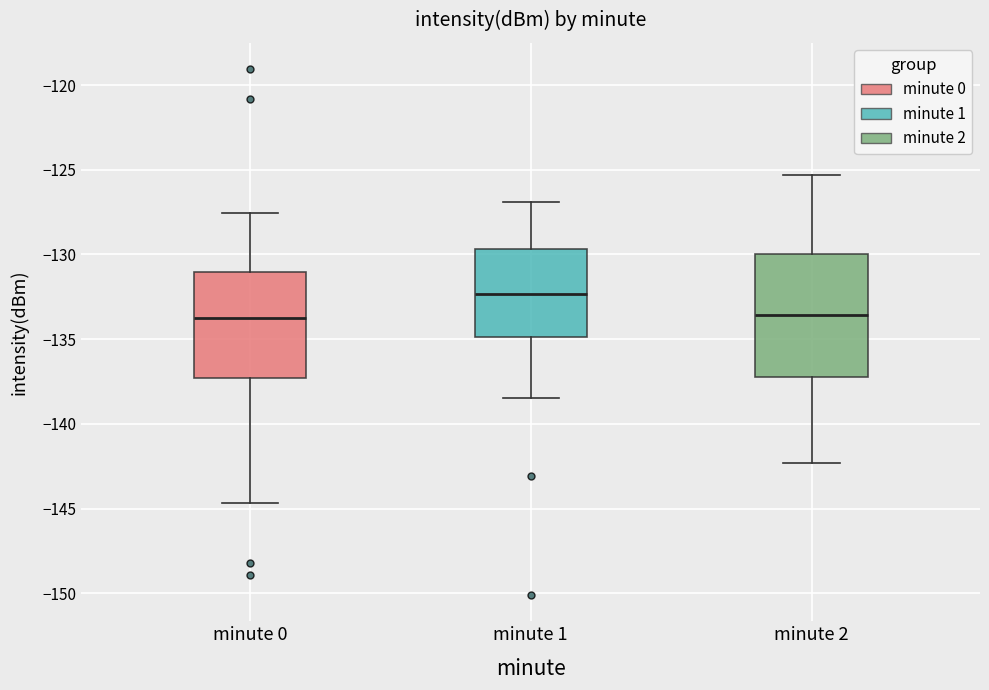

Where does the lower whisker of the box for minute 2 end on the y-axis? The values are not printed on the chart, so give them approximately, as read against the axis.

-142.5